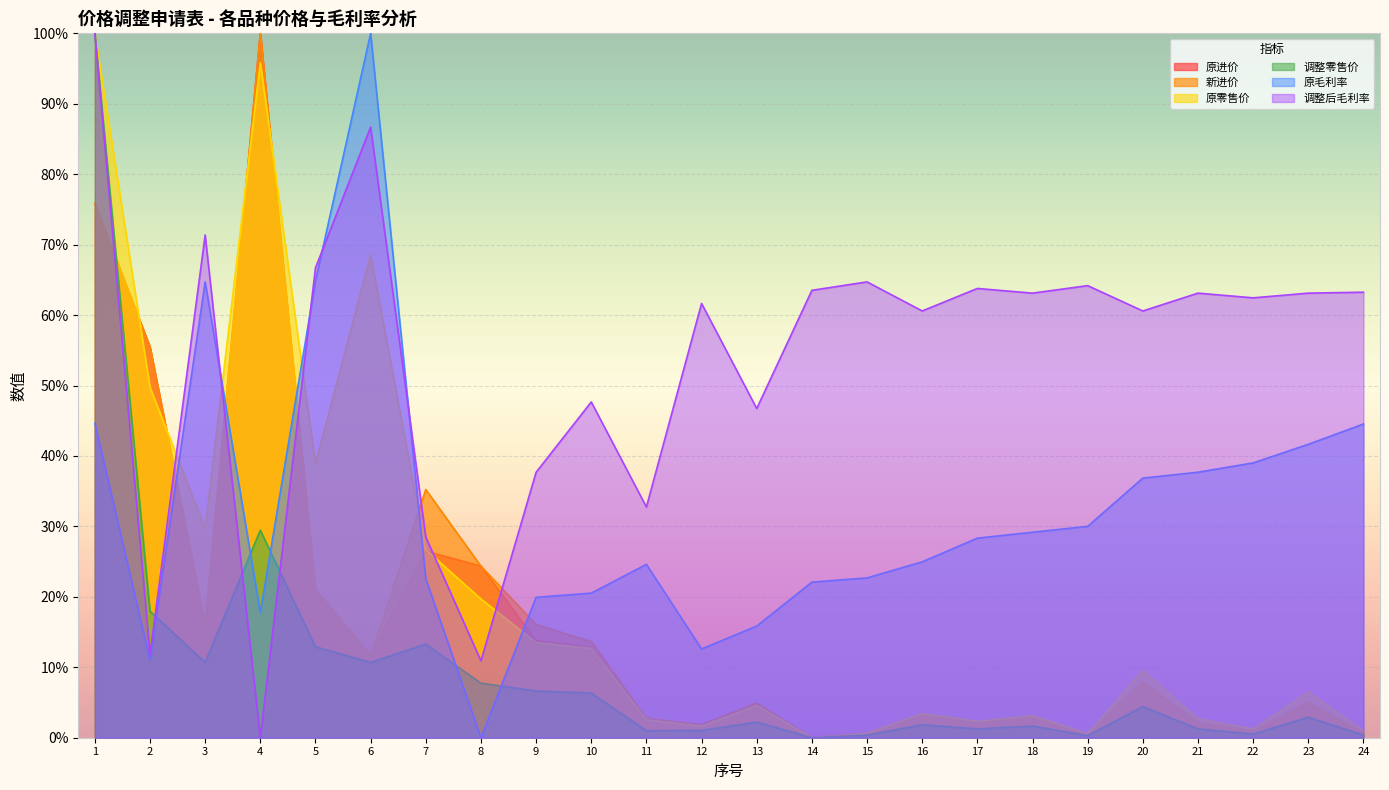

How many interior local peaks does the 原零售价 series have?

7